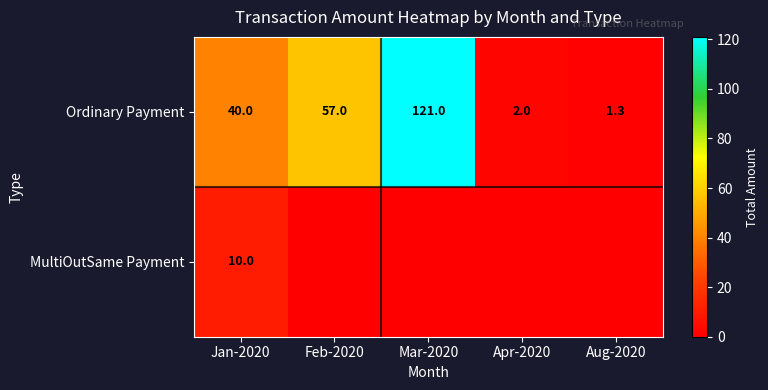

Rank the categories by Ordinary Payment value from lowest to highest.

Aug-2020, Apr-2020, Jan-2020, Feb-2020, Mar-2020